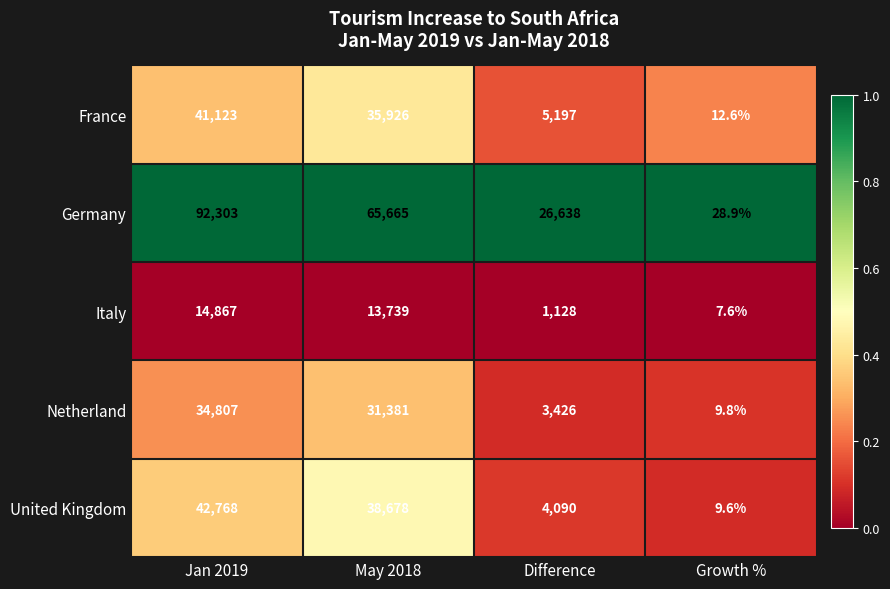

What is the average value of the Germany series?

46158.7